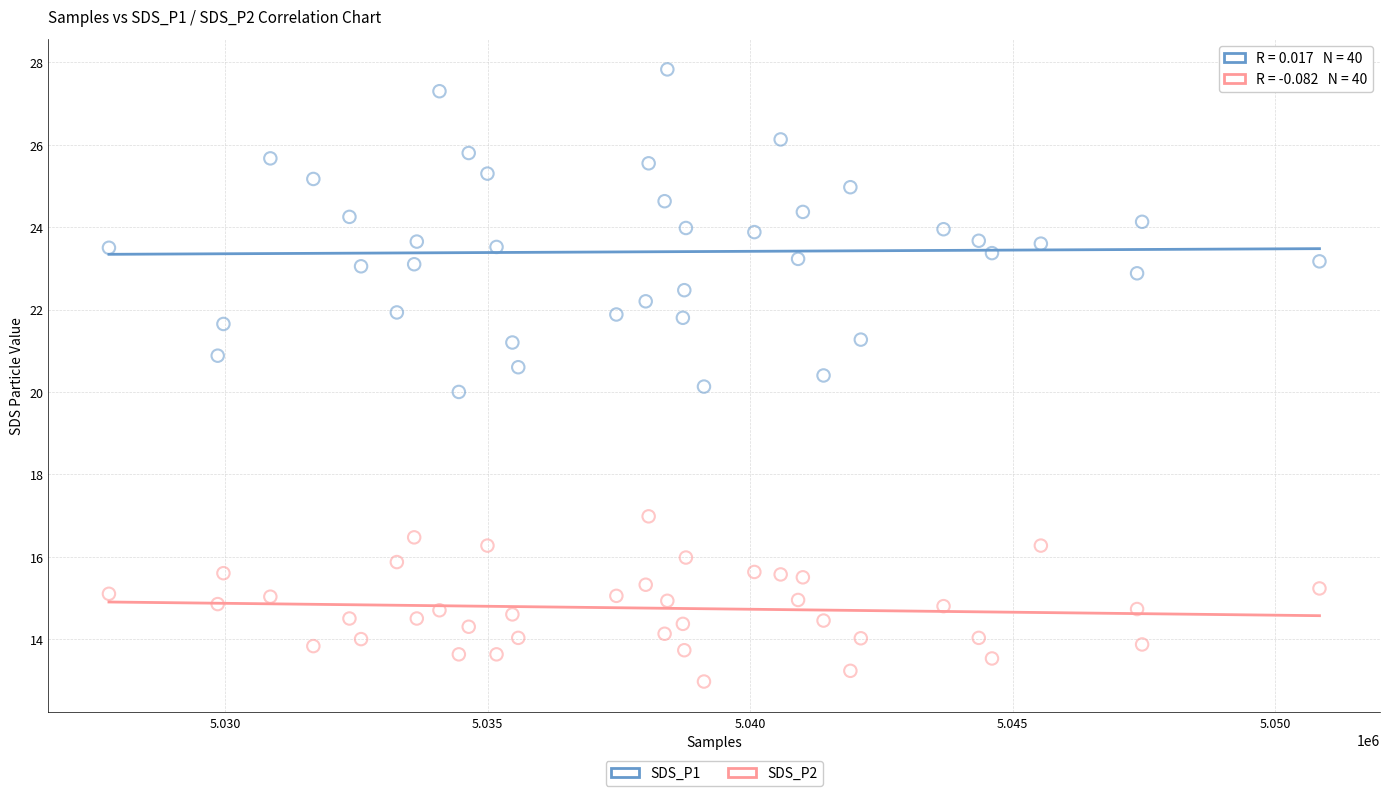

Which series reaches the minimum Y coordinate?

SDS_P2